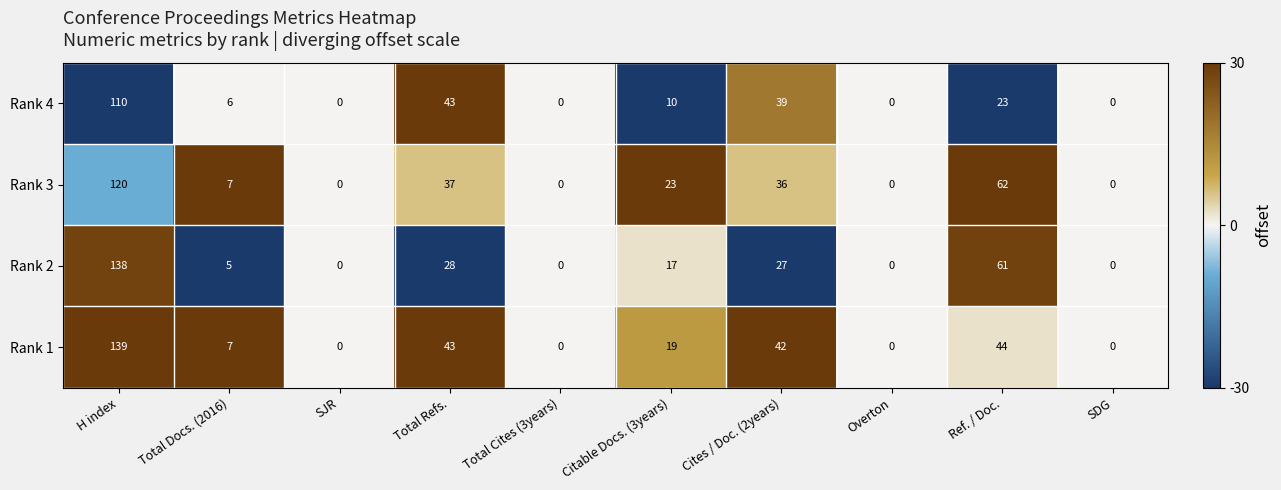

Between H index and SDG, which series saw the biggest shift?

Rank 1